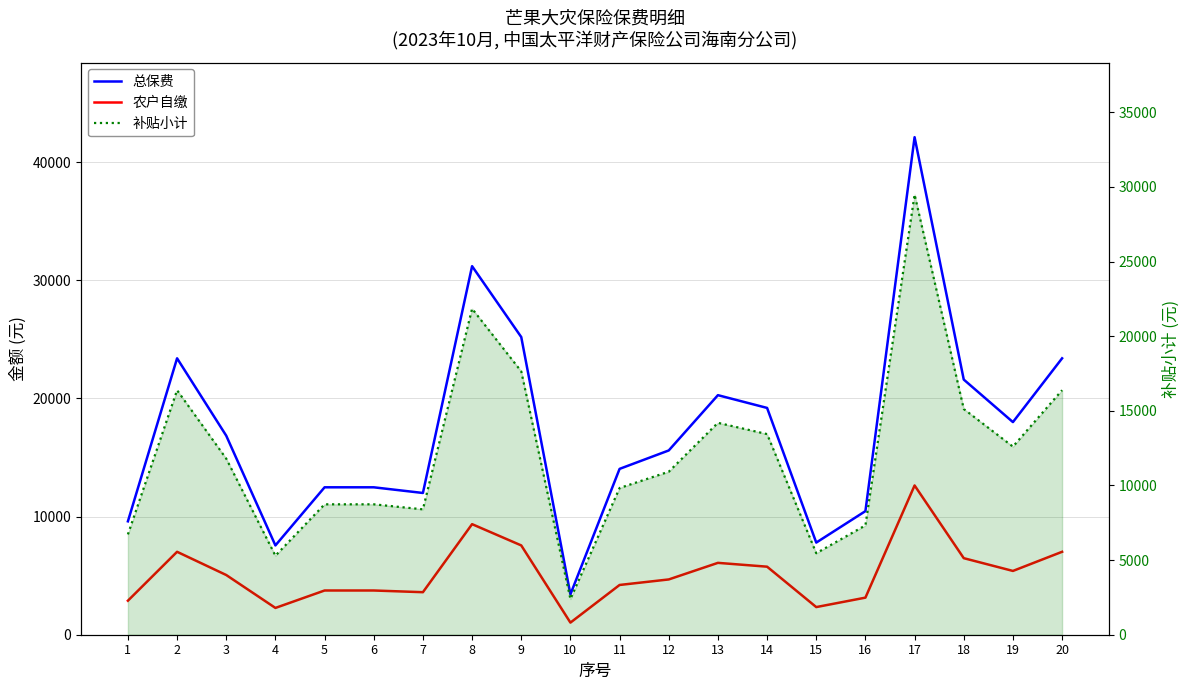

What is the spread (max minus min) of values at 16?

7324.8